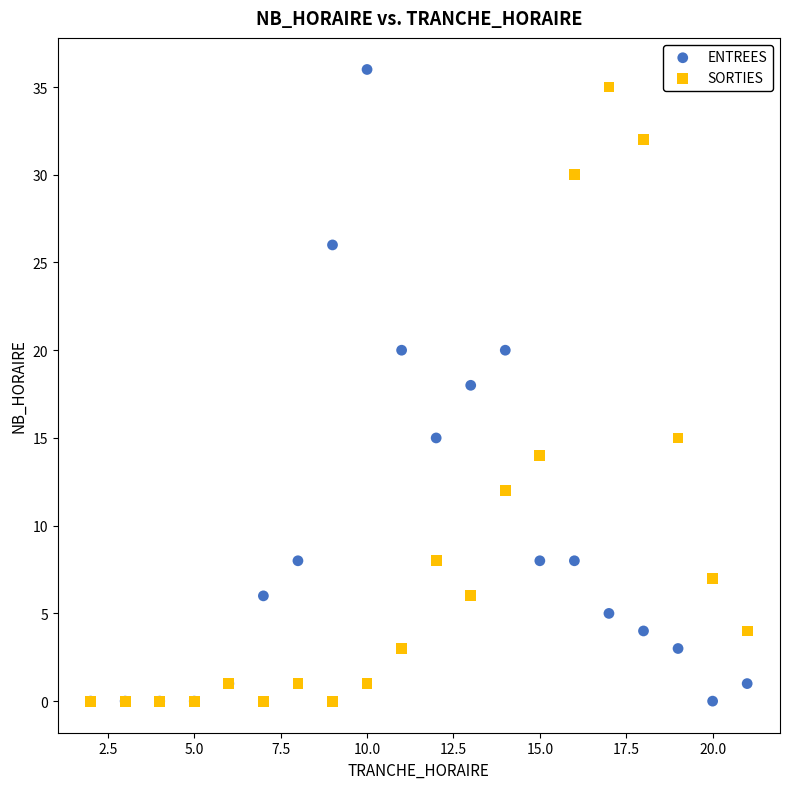

What are all the series names shown in the legend?

ENTREES, SORTIES